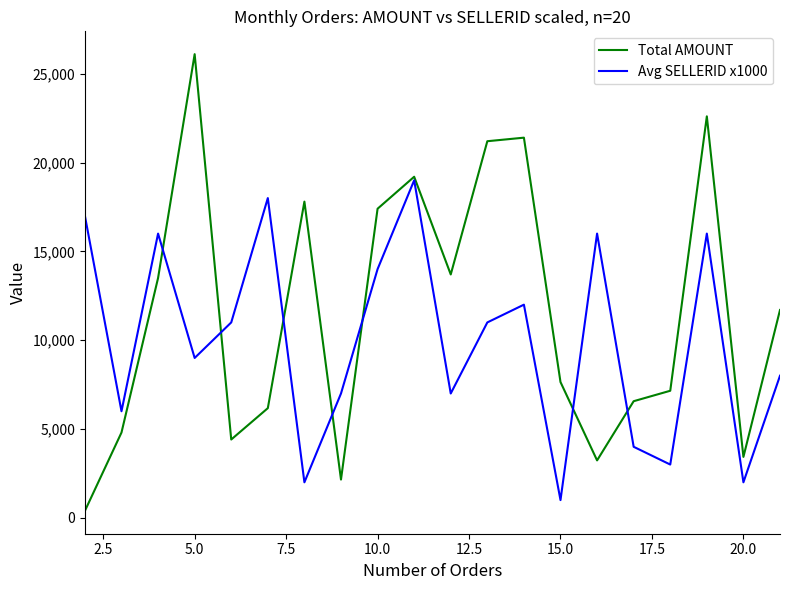

Which series has the largest range (max minus min)?

Total AMOUNT